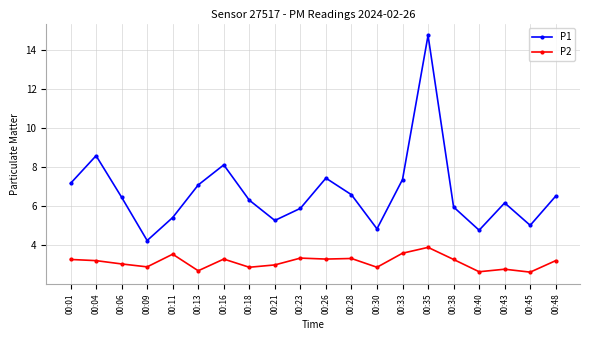

Rank the series by their average value, from highest to lowest.

P1, P2